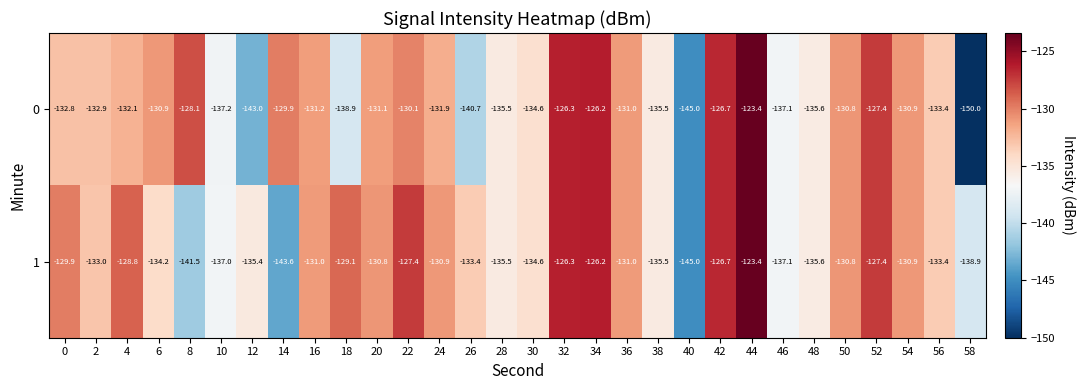

Rank the series by their average value, from highest to lowest.

1, 0